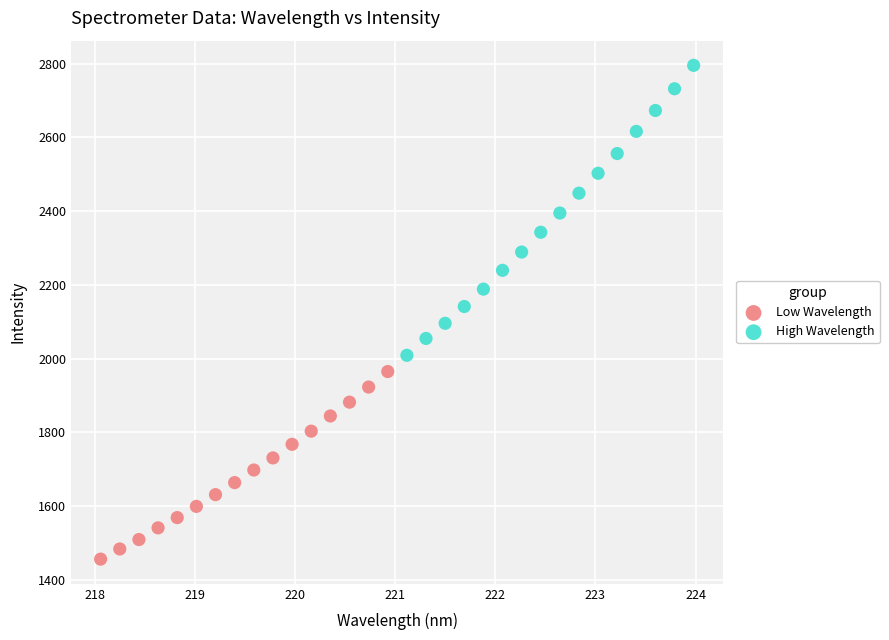

Which series contains the highest Y value?

High Wavelength